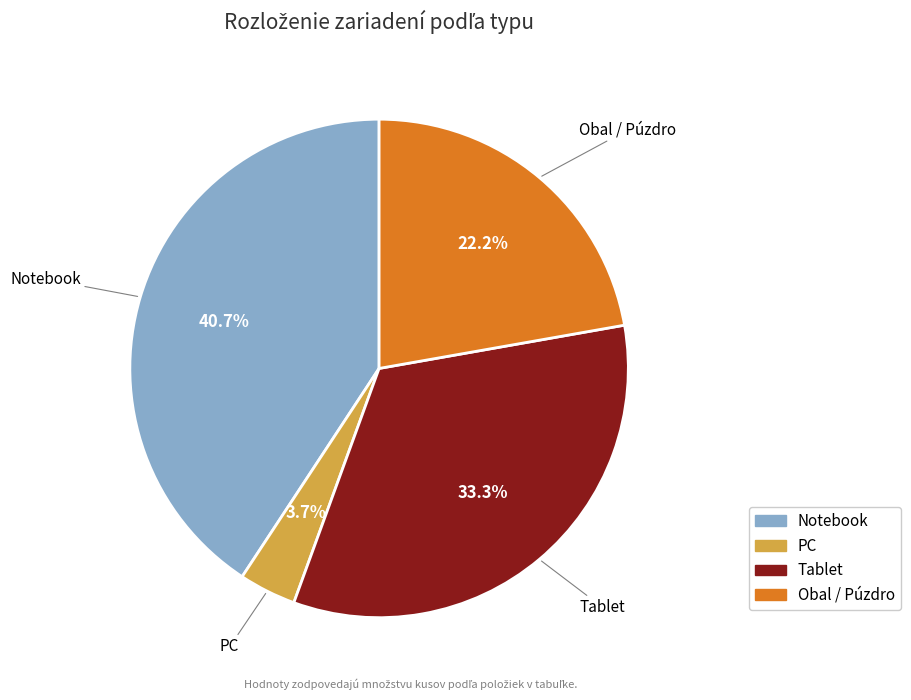

Does any single category account for the majority?

No